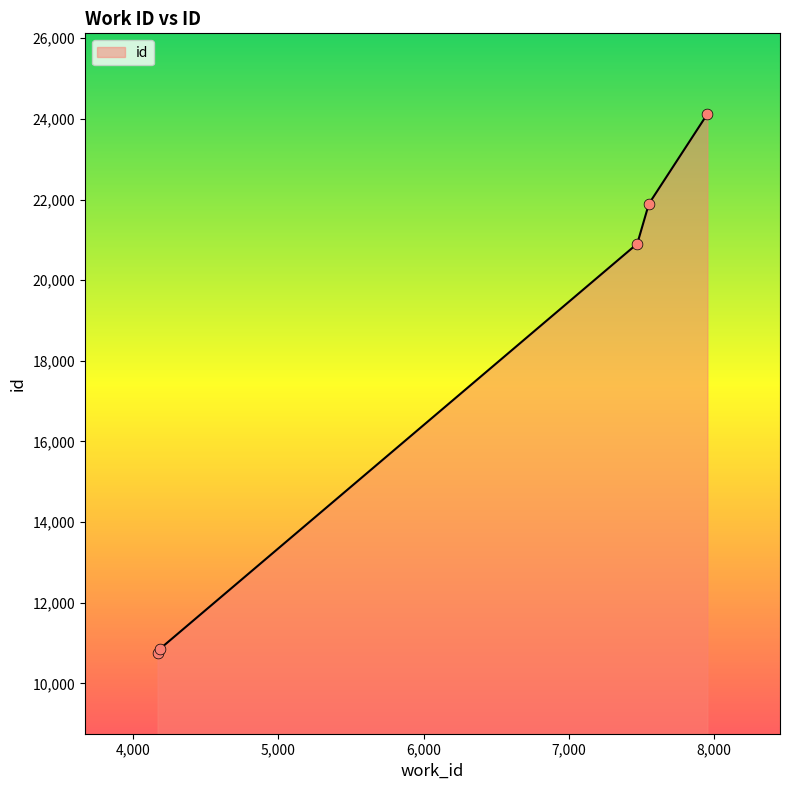

What is the sum of all values?

88523